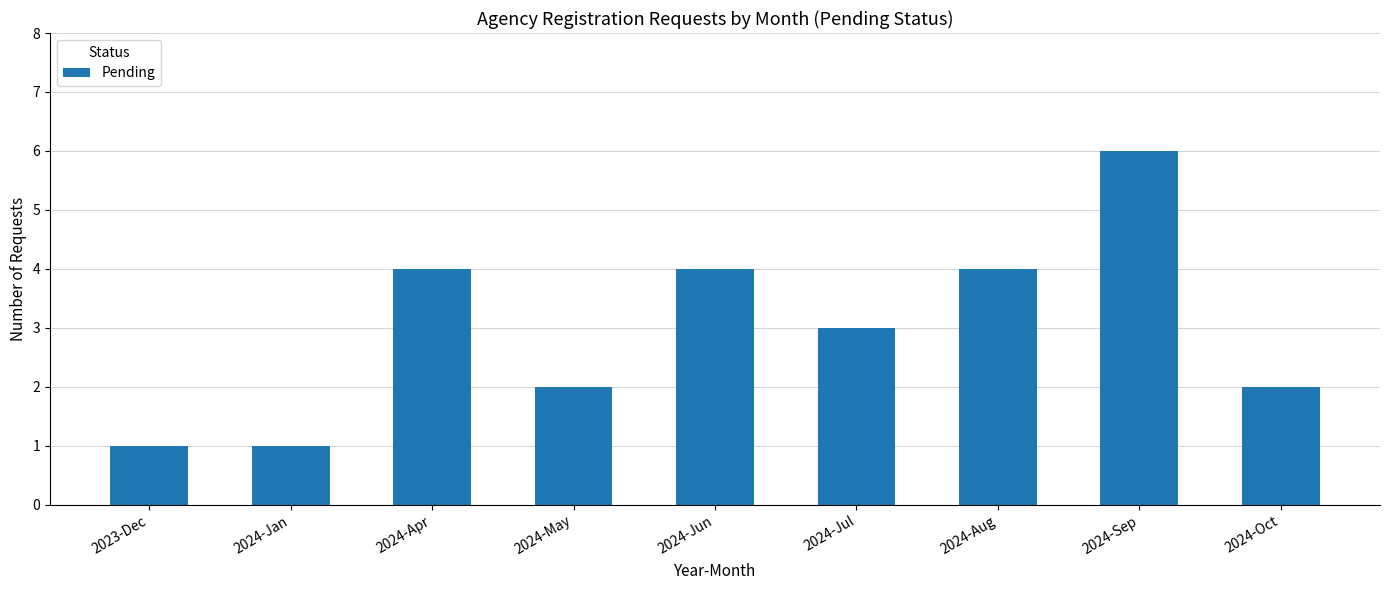

How many bars are there in total?

9